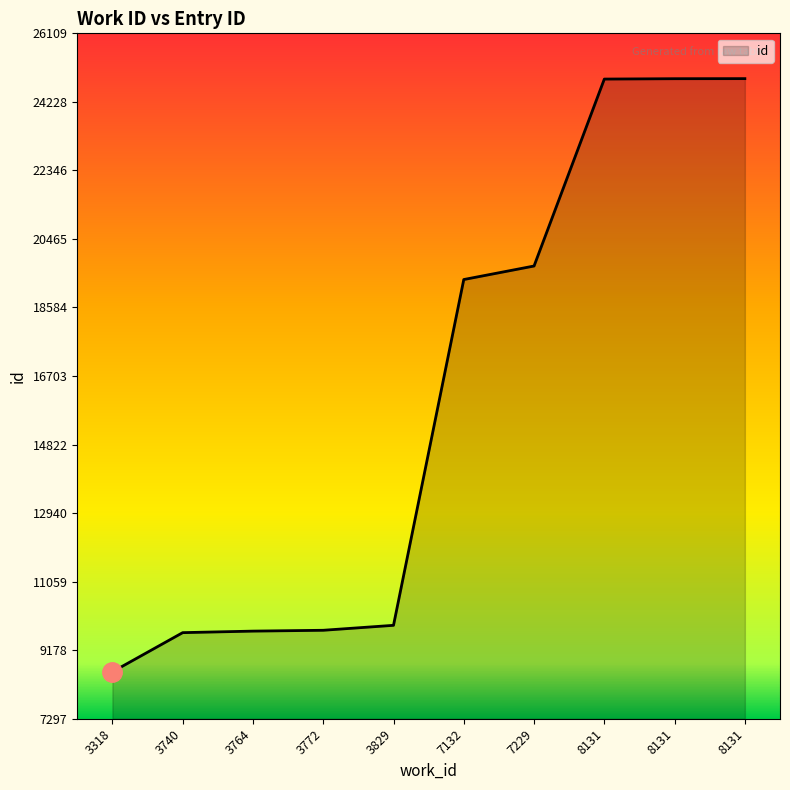

How many lines are shown in the chart?

1